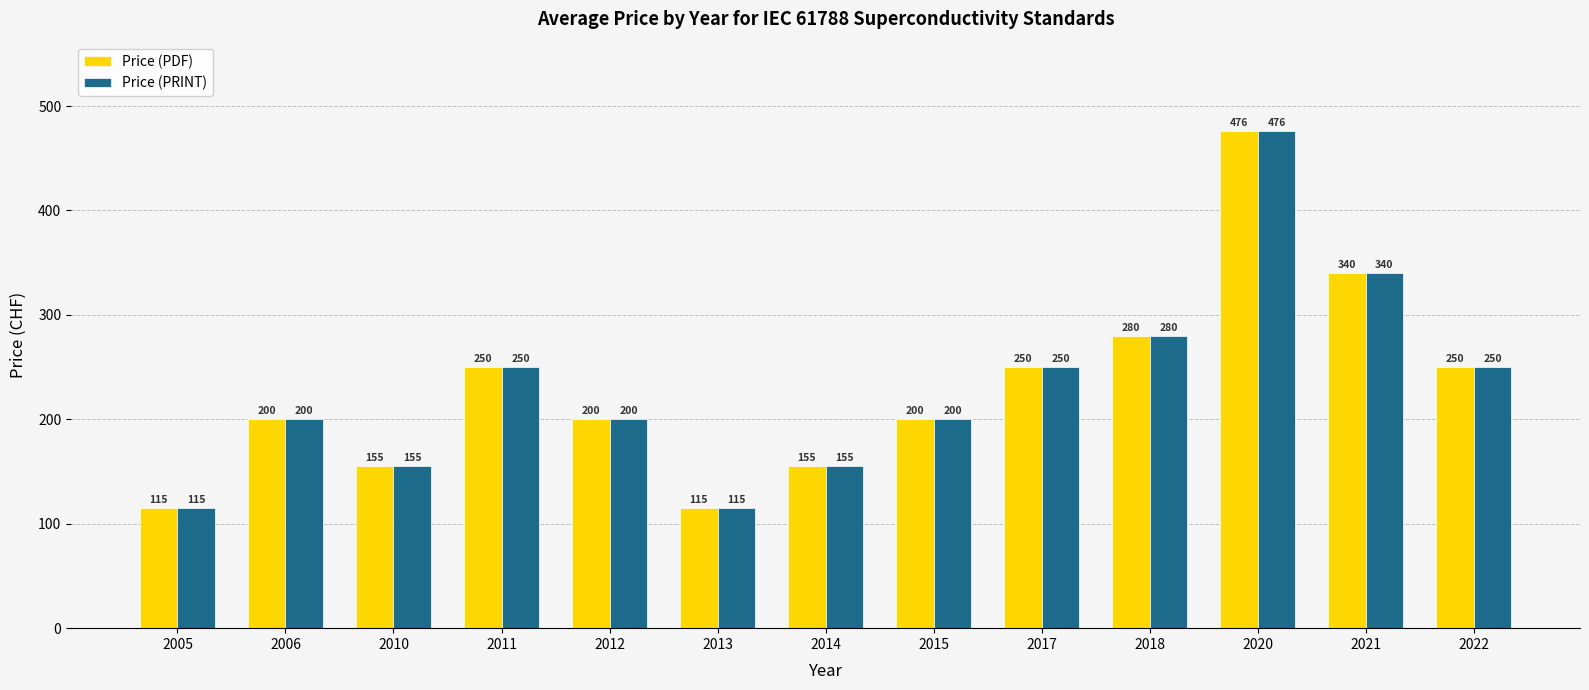

At which category is the sum across all series the highest?

2020